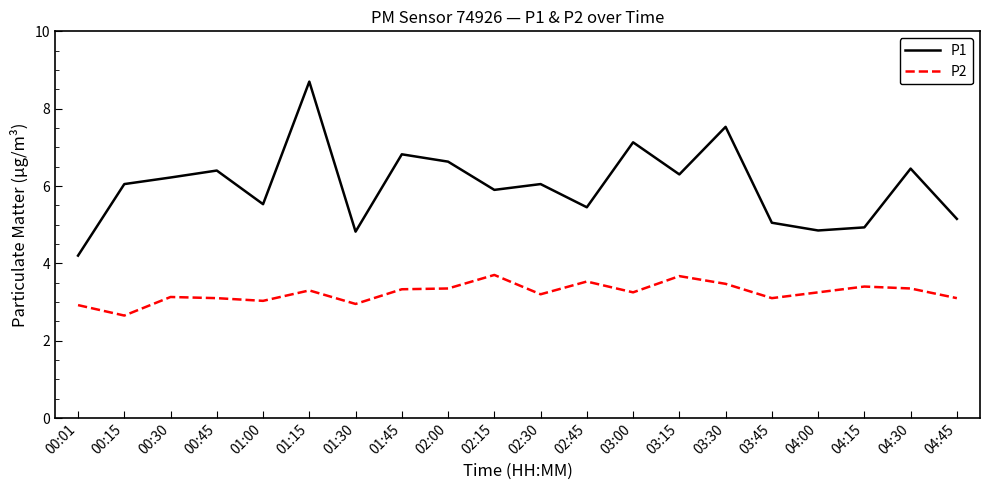

True or false: P2 has more than 1 interior local peaks.

True